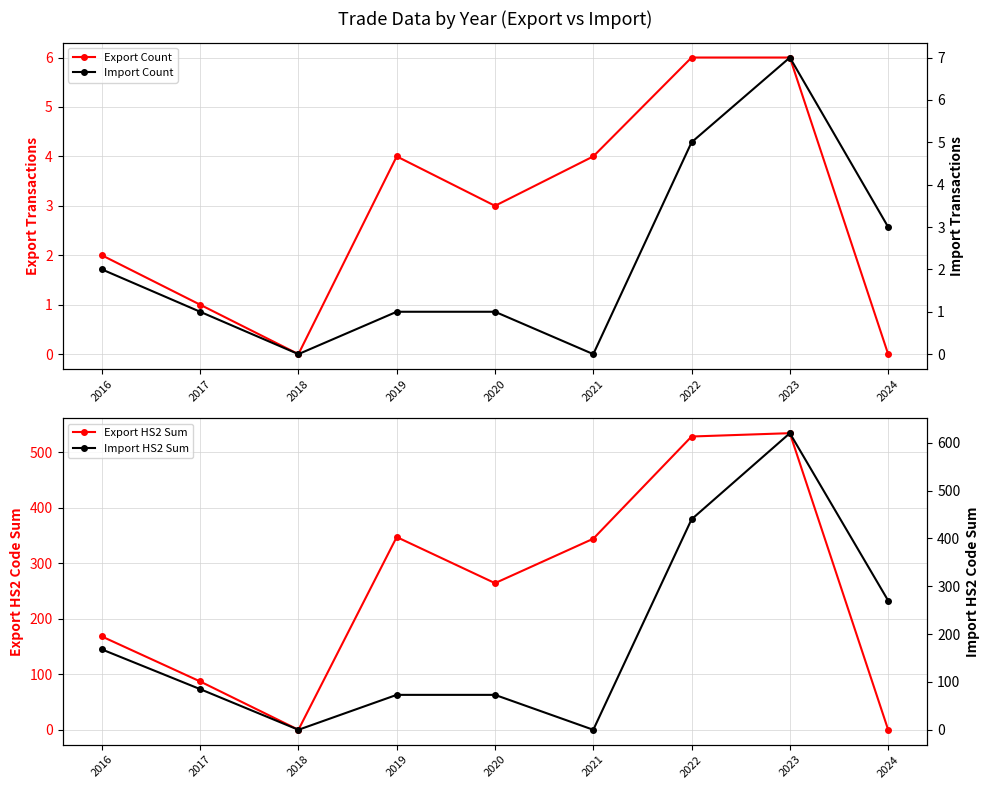

Which series has the largest total across all categories?

Export HS2 Sum